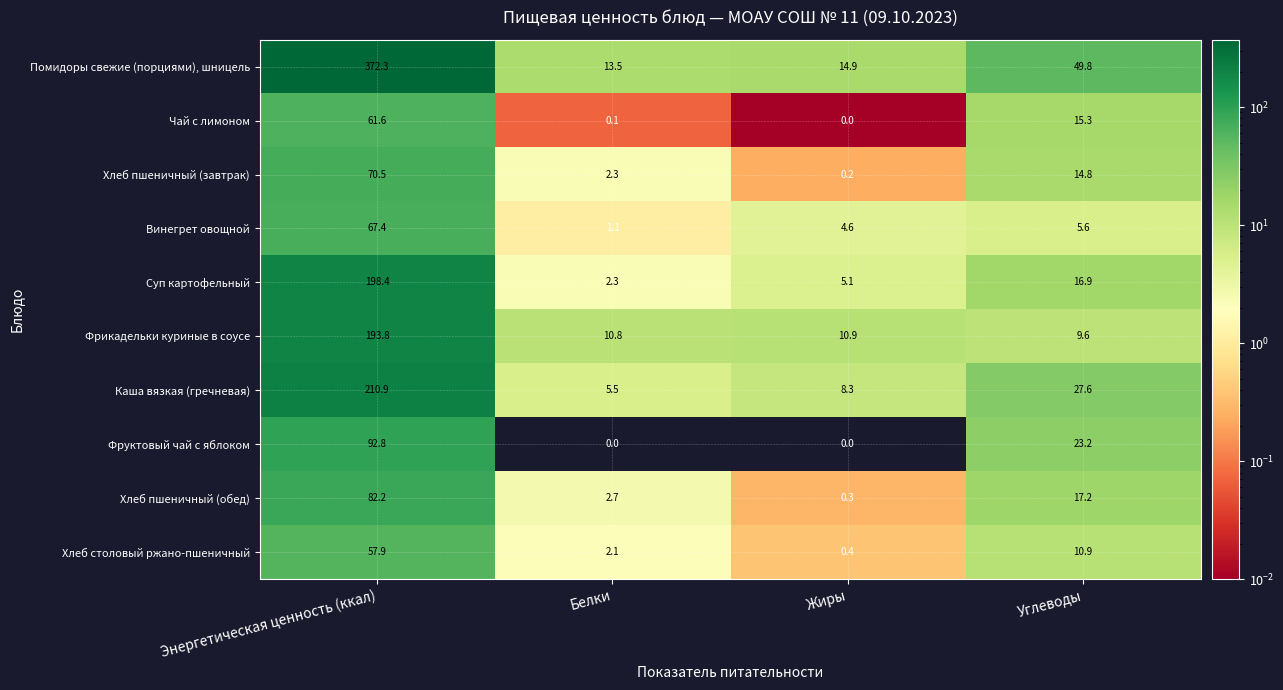

Is it true that Помидоры свежие (порциями), шницель equals 17.7 at Белки?

False